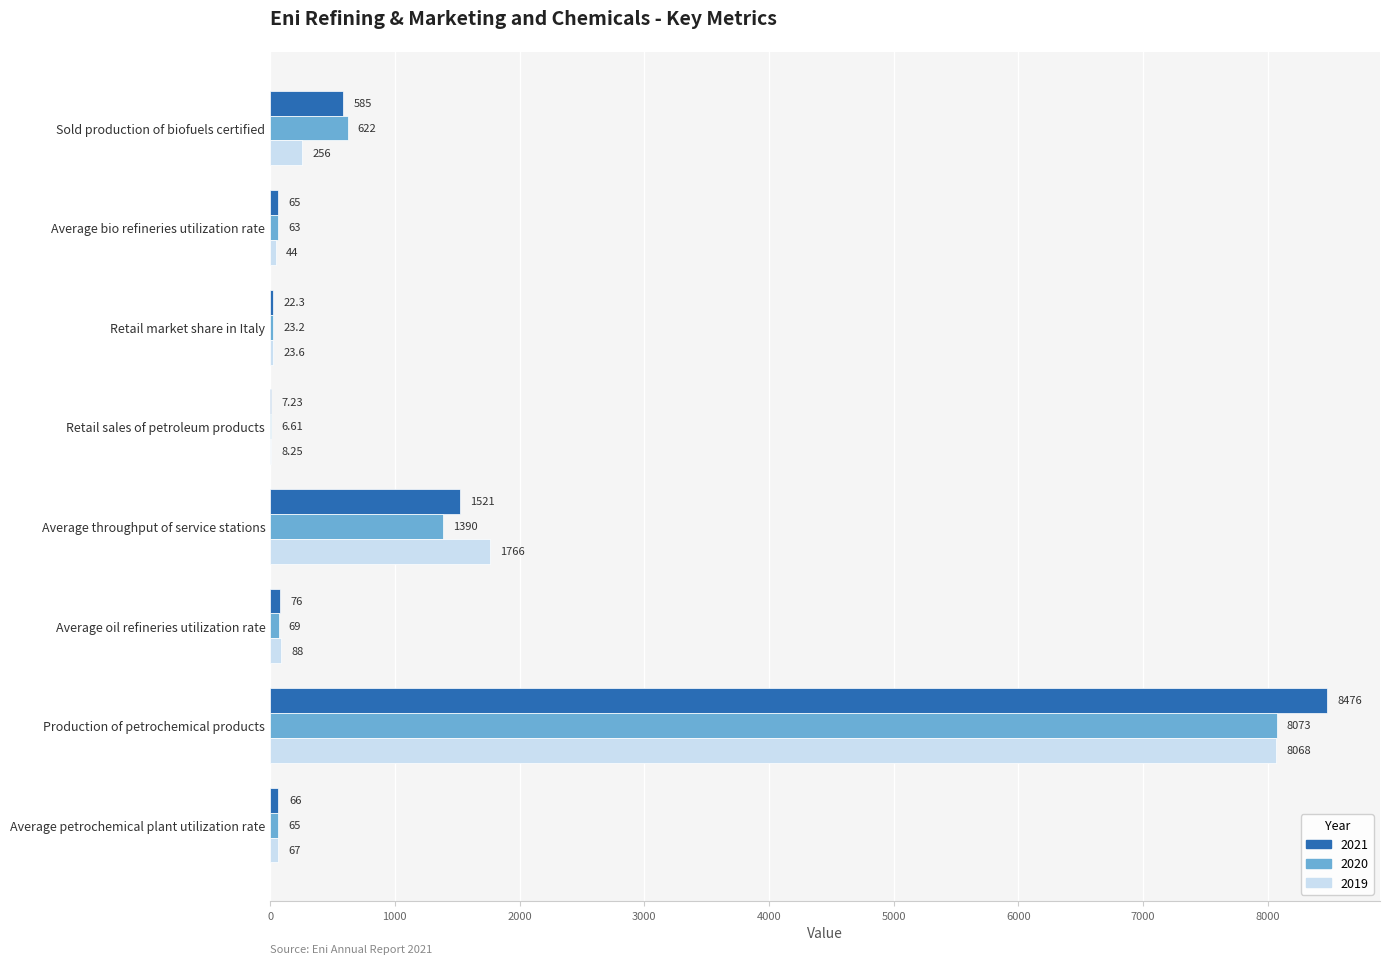

At which label does 2020 reach its peak?

Production of petrochemical products